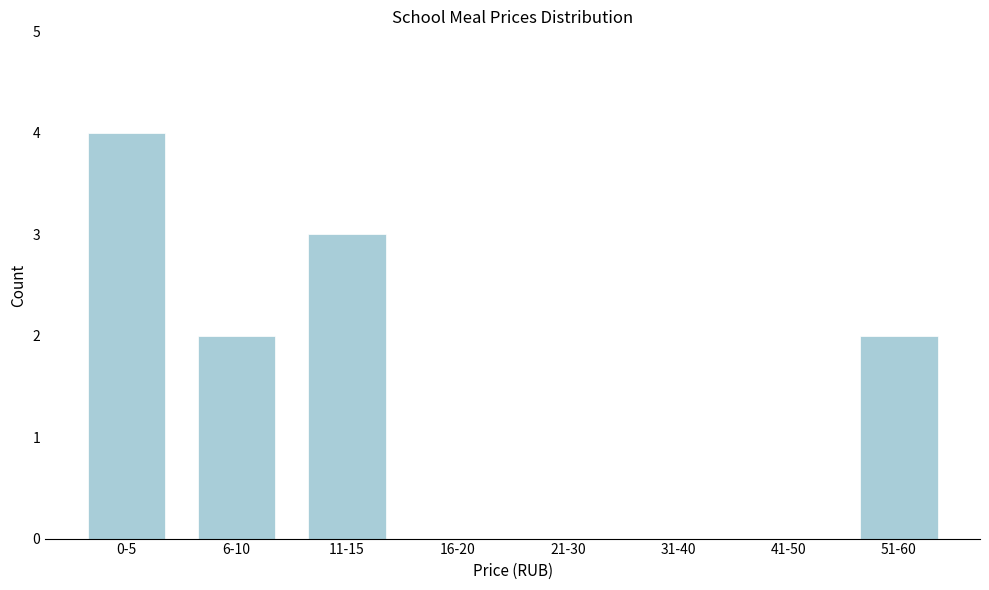

Reading right to left, transcribe all the data shown in this chart.

51-60=2	41-50=0	31-40=0	21-30=0	16-20=0	11-15=3	6-10=2	0-5=4